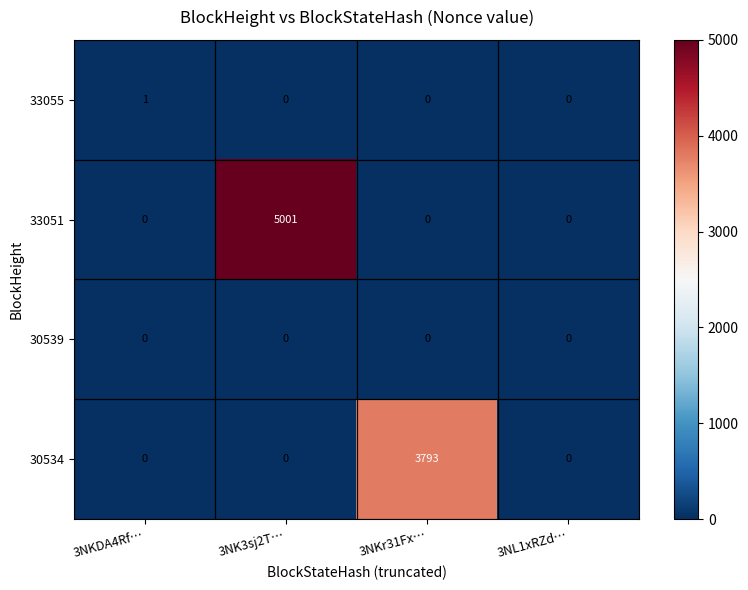

Which category has the highest value in the 33055 series?

3NKDA4Rf…